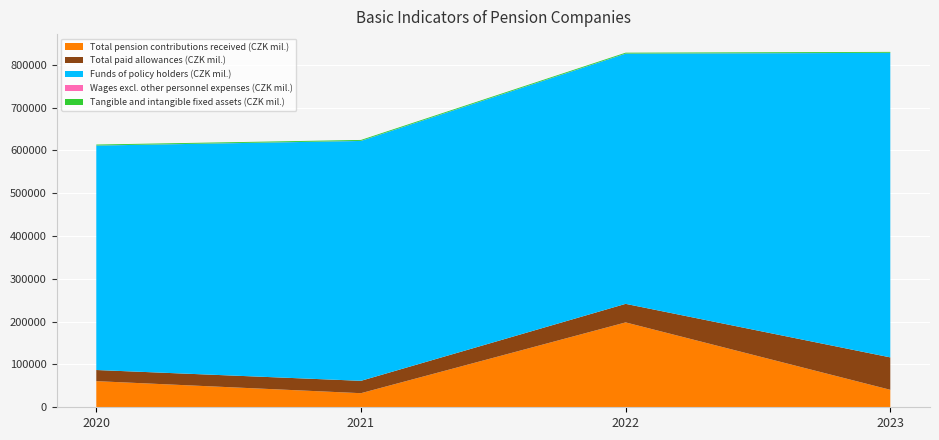

Reading right to left, list all the values displayed in this chart.

Total pension contributions received (CZK mil.): 2023=40800.5	2022=198277.1	2021=32912.1	2020=61051.0
Total paid allowances (CZK mil.): 2023=75772.4	2022=43356.8	2021=28906.0	2020=26034.0
Funds of policy holders (CZK mil.): 2023=711440.1	2022=584478.4	2021=560411.4	2020=524345.0
Wages excl. other personnel expenses (CZK mil.): 2023=225.5	2022=205.4	2021=209.4	2020=215.0
Tangible and intangible fixed assets (CZK mil.): 2023=2060.6	2022=2090.4	2021=2109.2	2020=2120.0